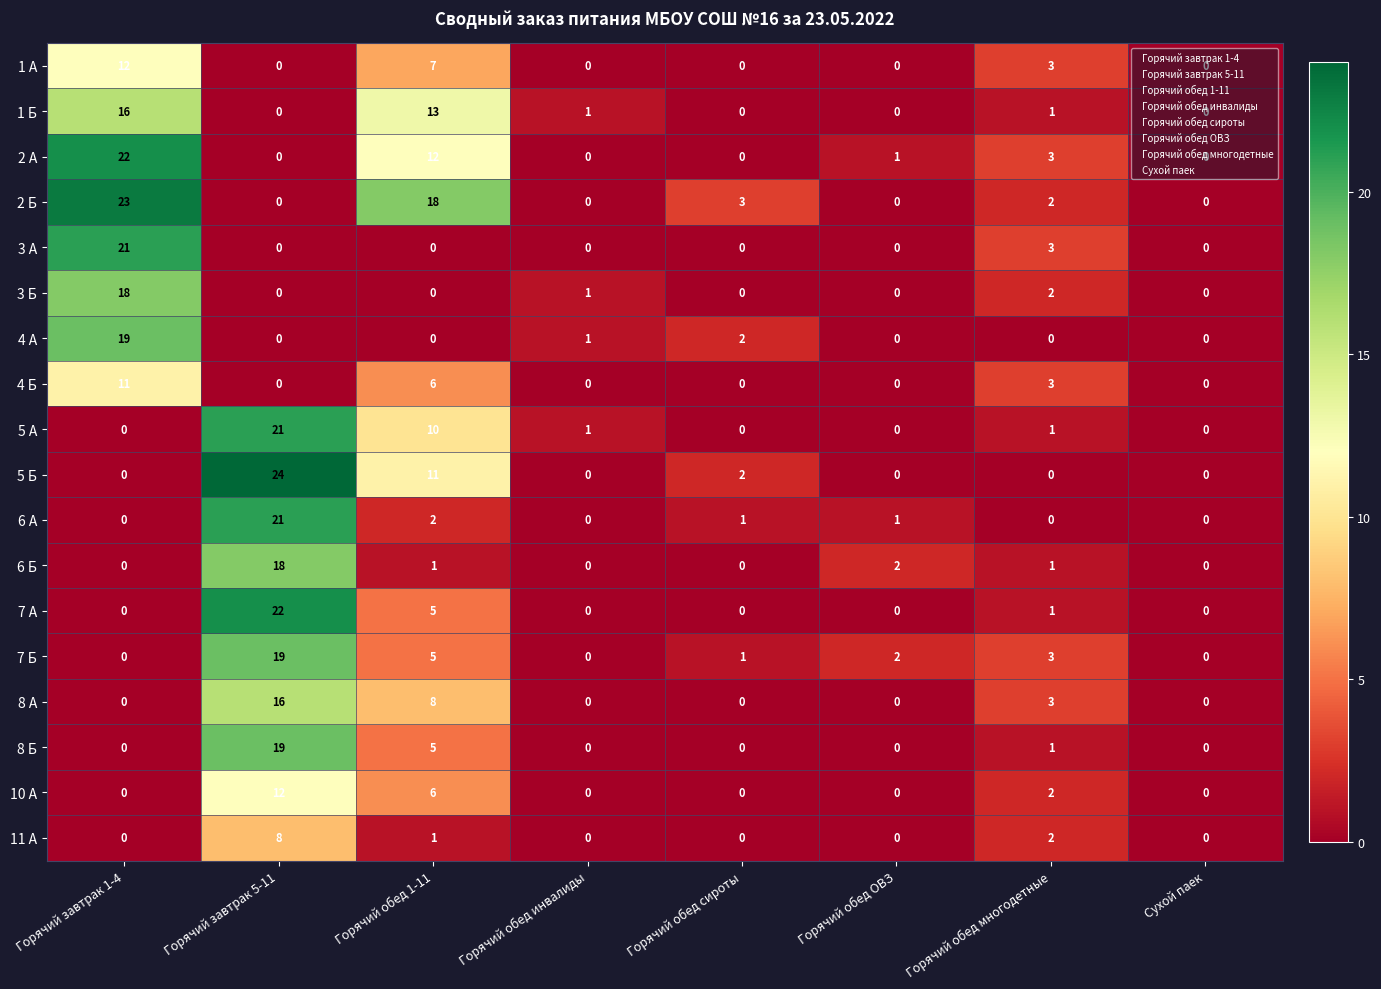

Which series has the widest spread of values?

5 Б